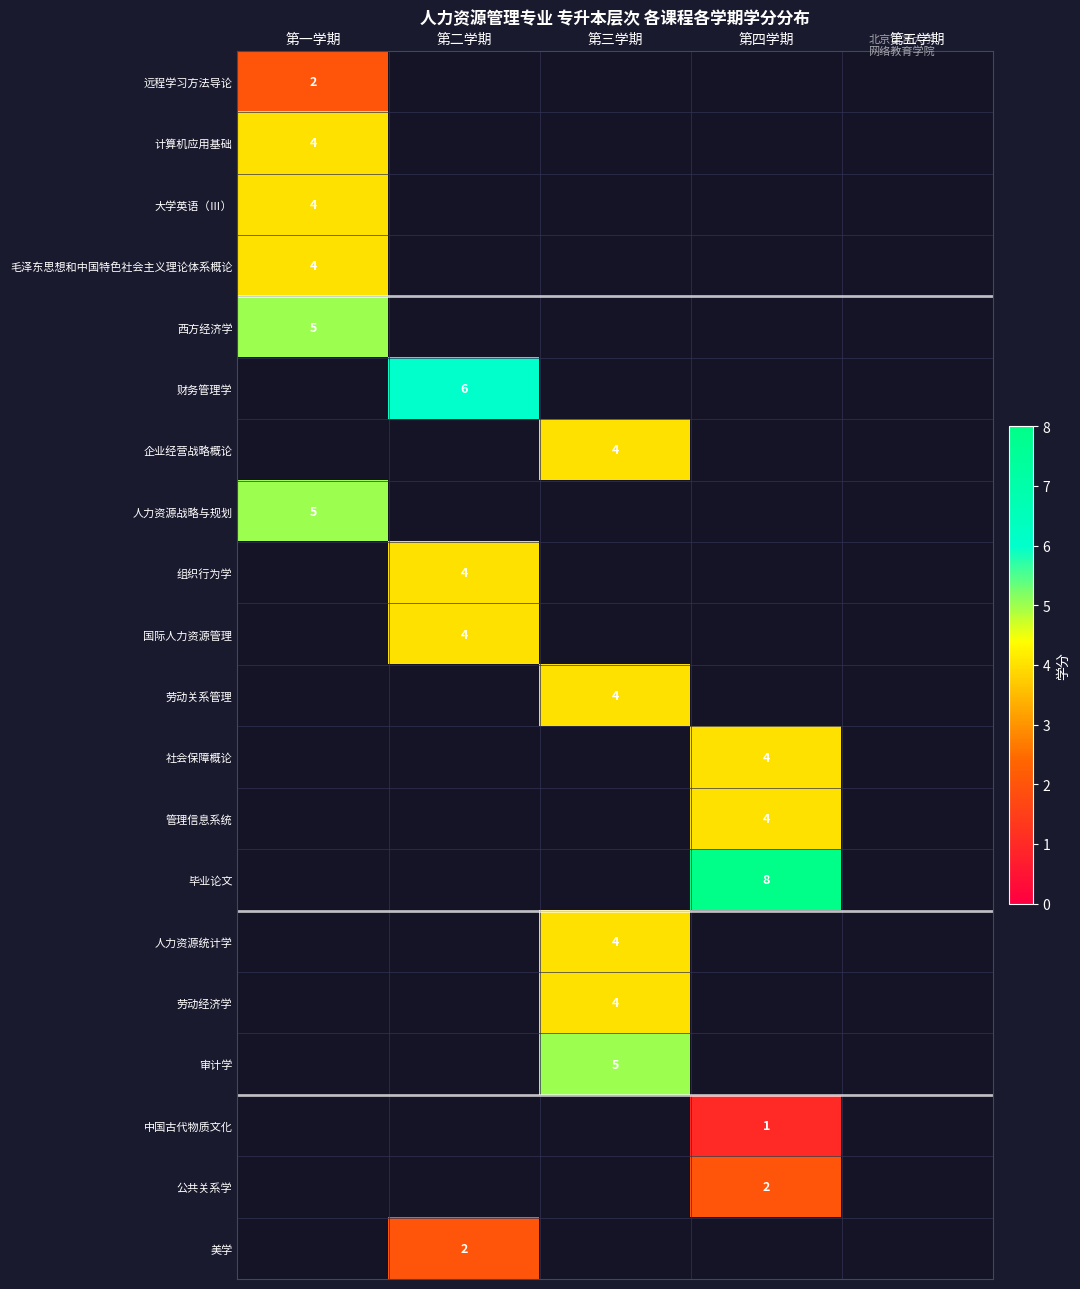

The value of 公共关系学 at 第四学期 is 2. True or false?

True